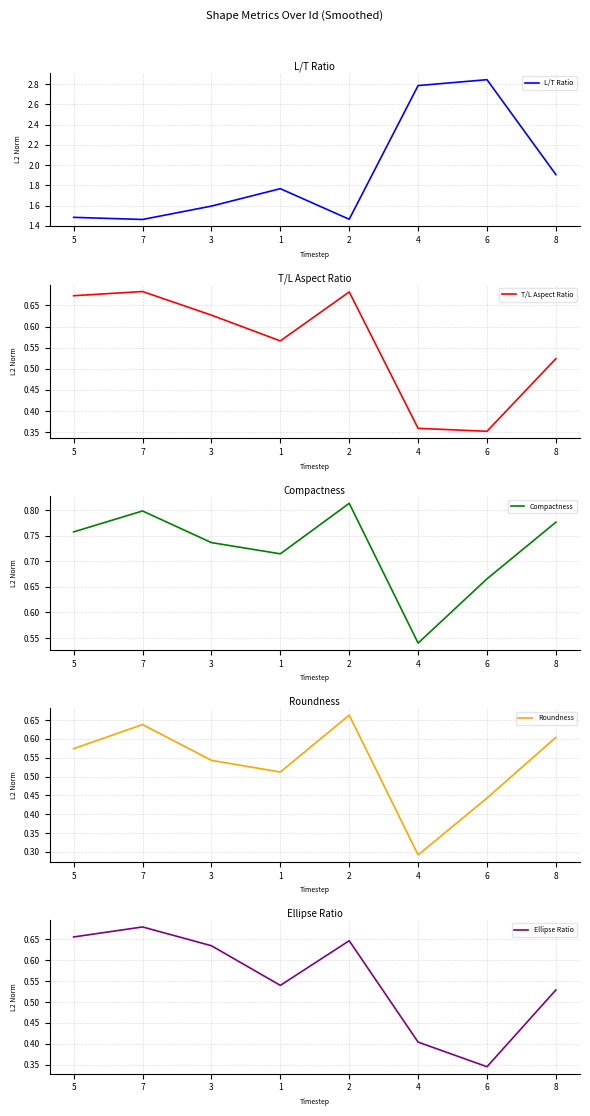

Is it true that T/L Aspect Ratio equals 0.6 at 1?

True